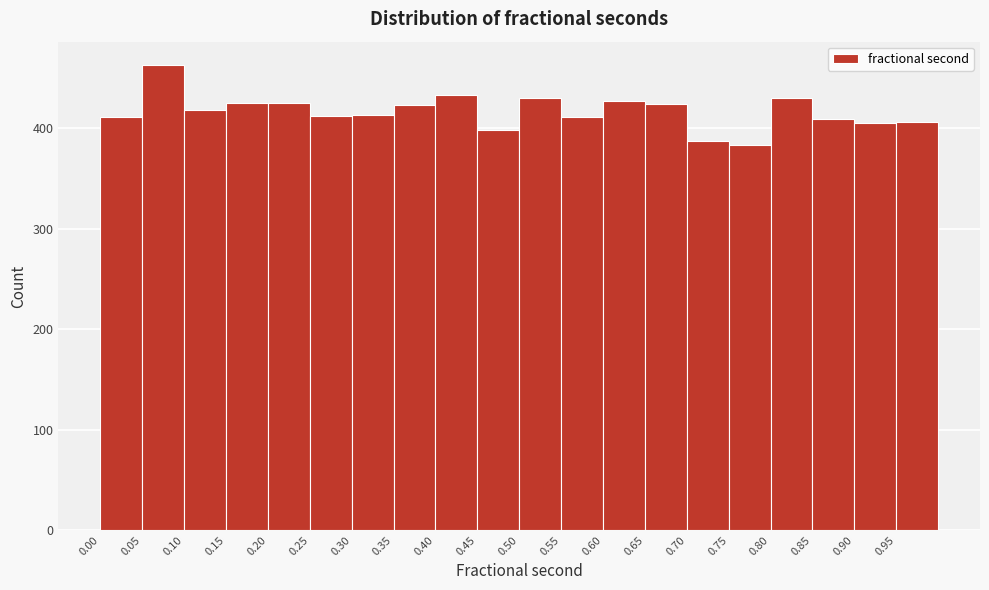

What is the height of the bar covering 0.30 to 0.35 on the x-axis? The values are not printed on the chart, so give them approximately, as read against the axis.

410